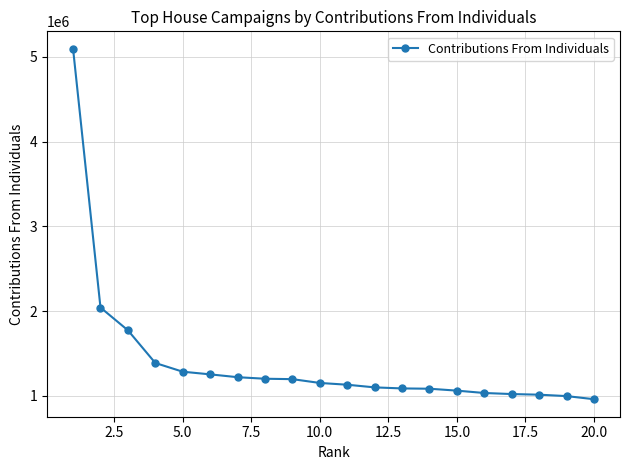

What is the difference between the maximum and minimum values?

4133030